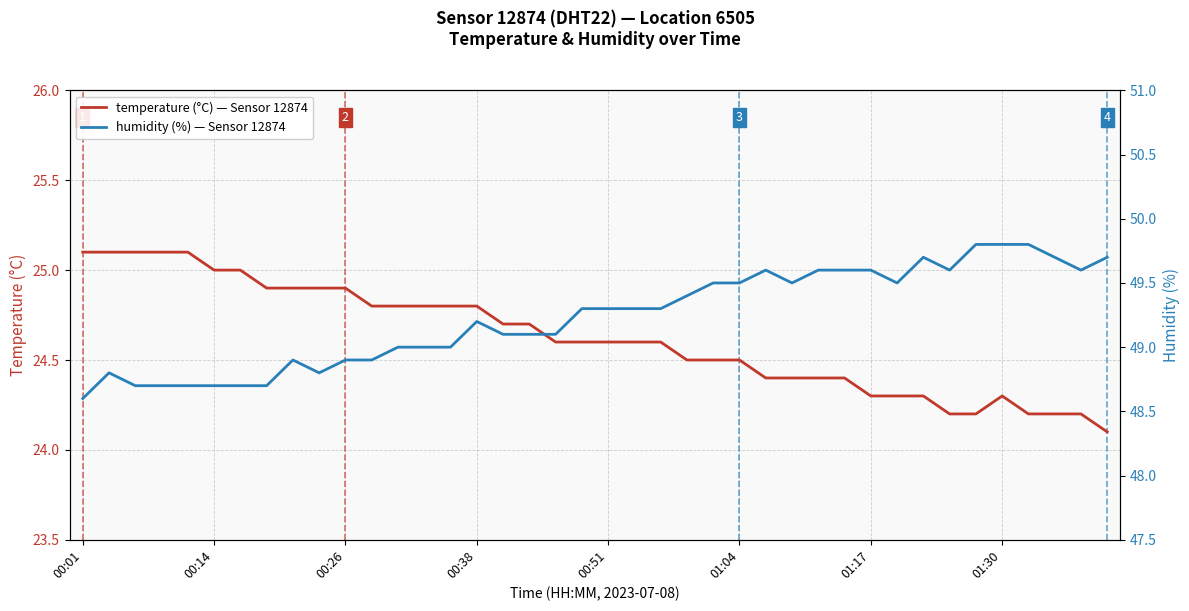

What is the difference between the maximum and minimum values in the temperature series?

1.0